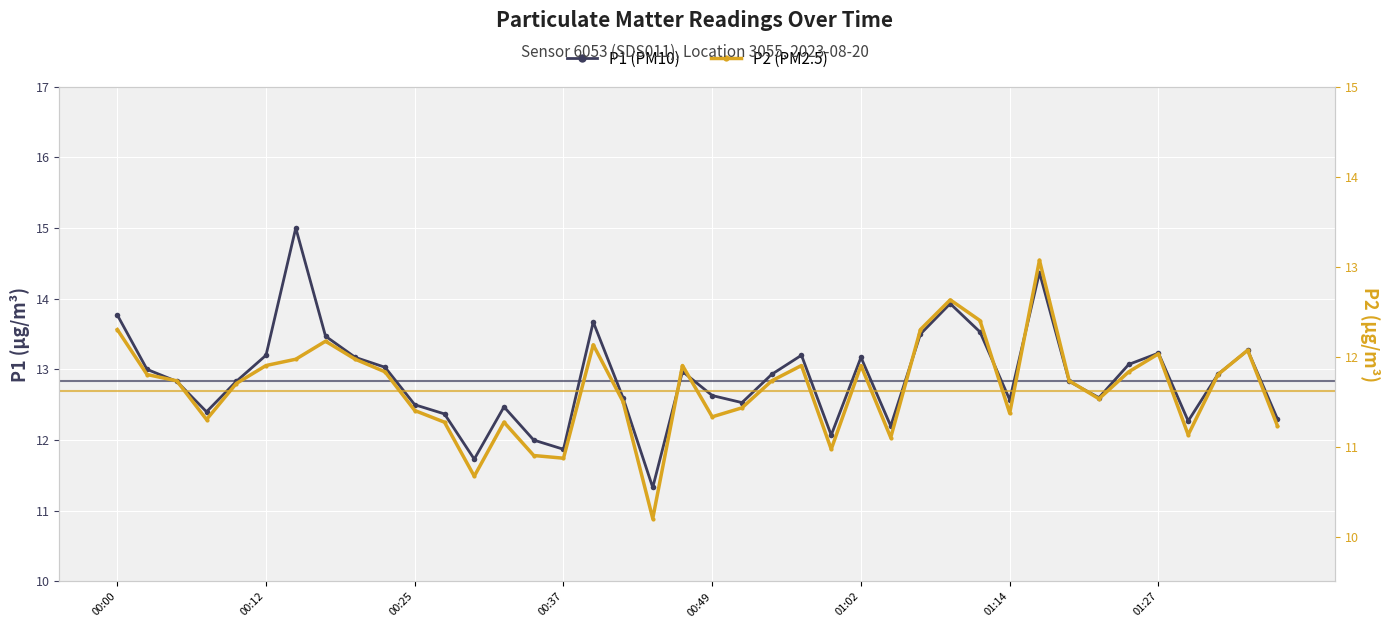

At how many categories does at least one series exceed 12?

36